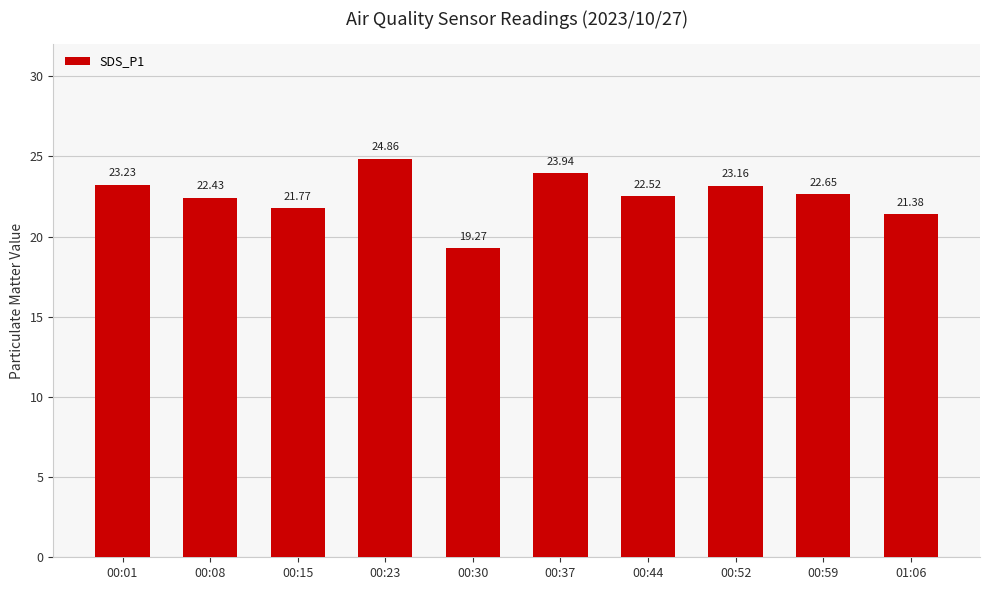

Does the chart contain stacked bars?

No